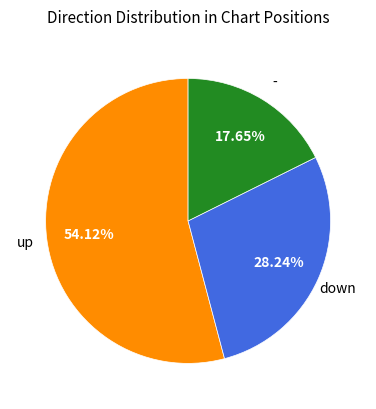

Is there a majority slice in this chart?

Yes